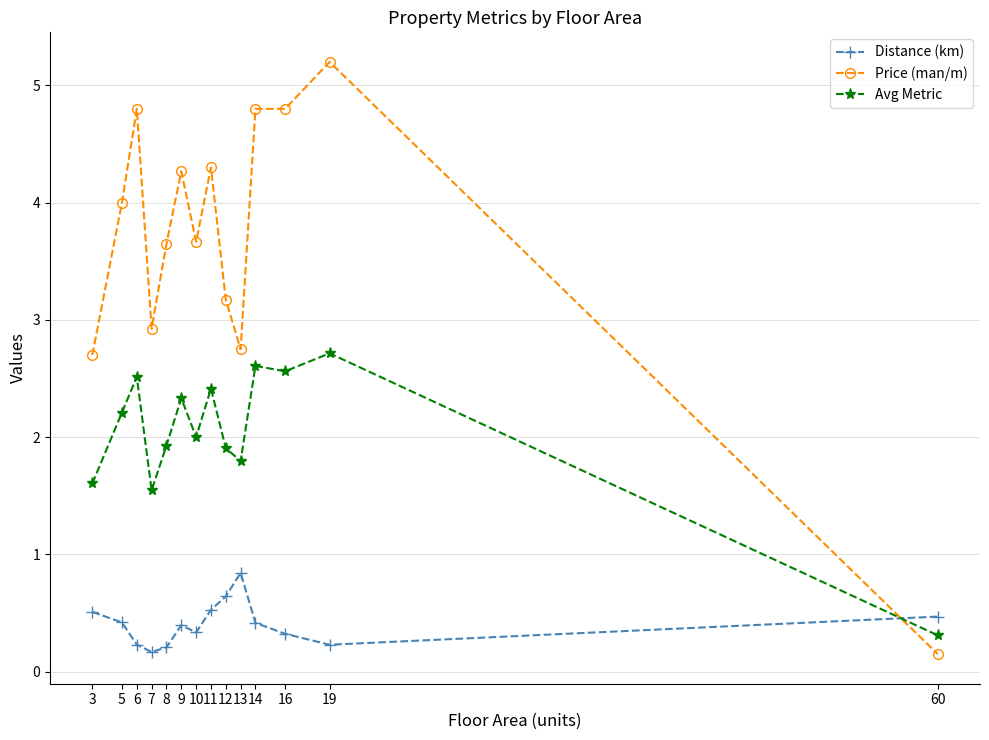

What is the average value of the Price (man/m) series?

3.7